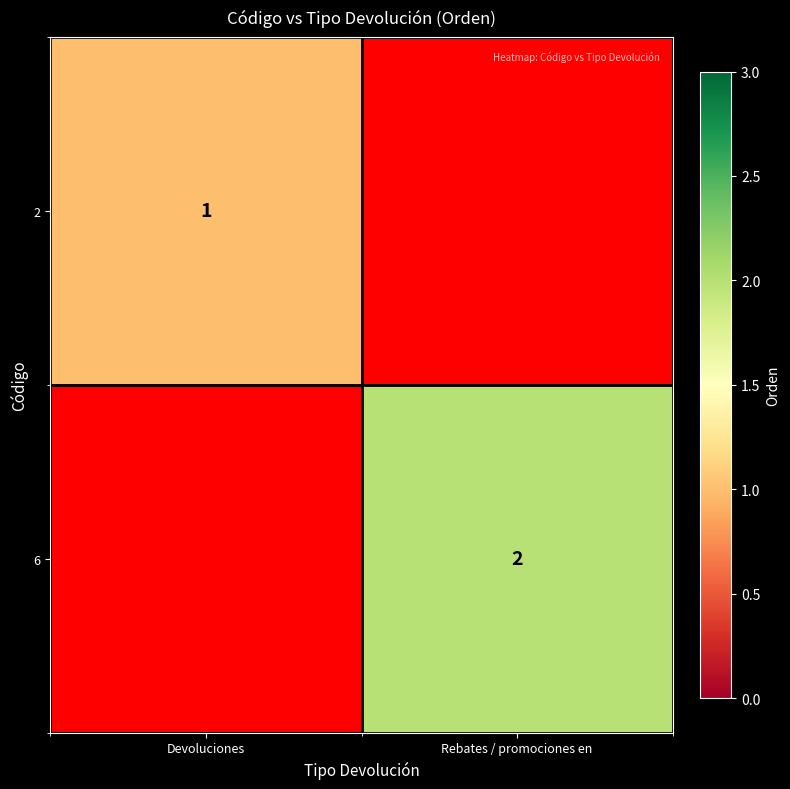

Count the number of data series in this chart.

2